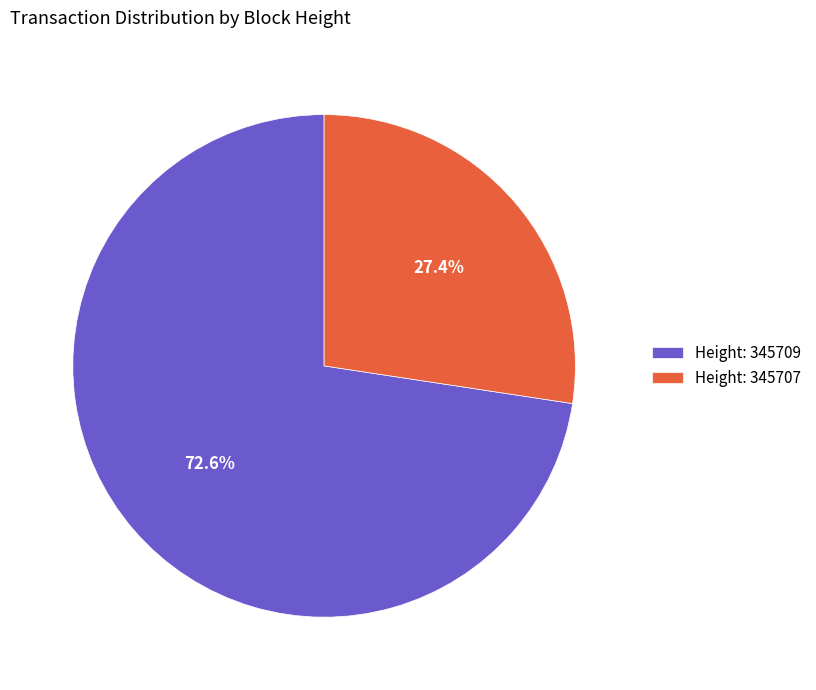

Which slice represents more than half of the pie?

Height: 345709